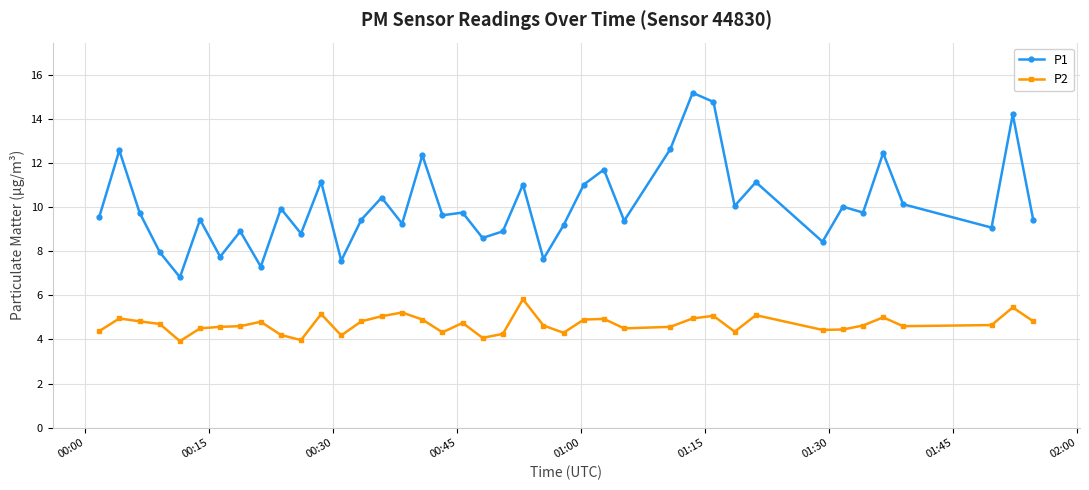

What is the difference between the maximum and minimum values in the P2 series?

1.9